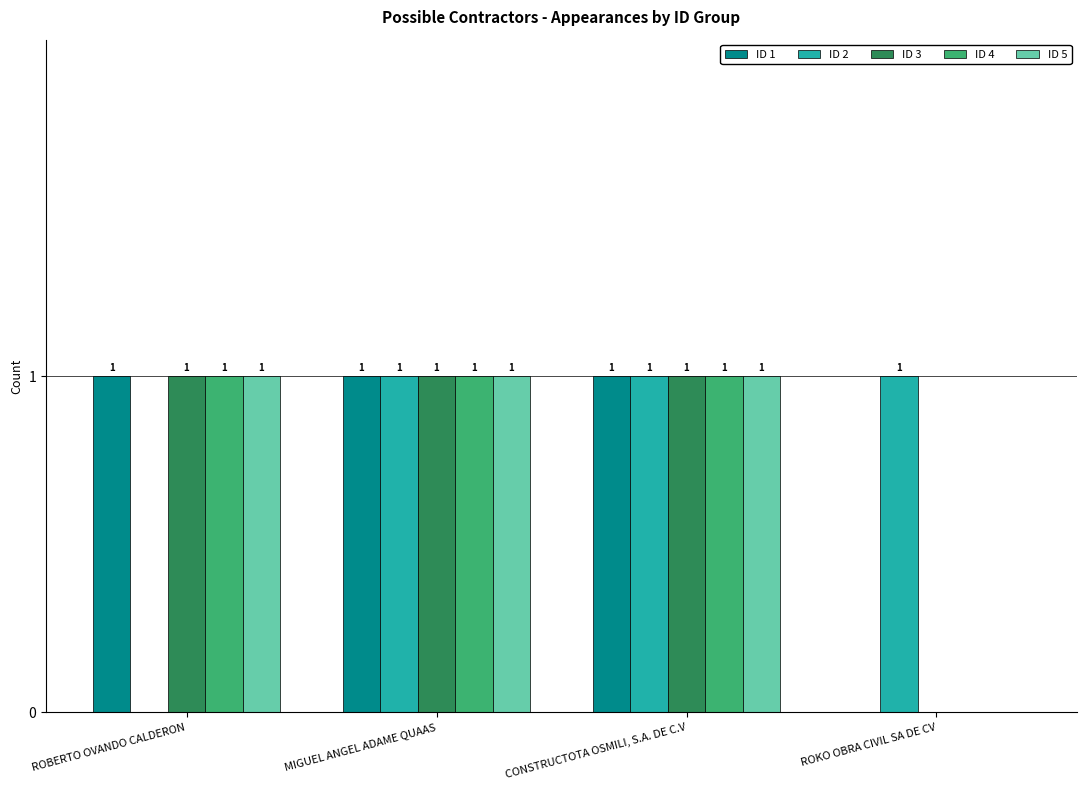

What is the maximum value for ID 3?

1